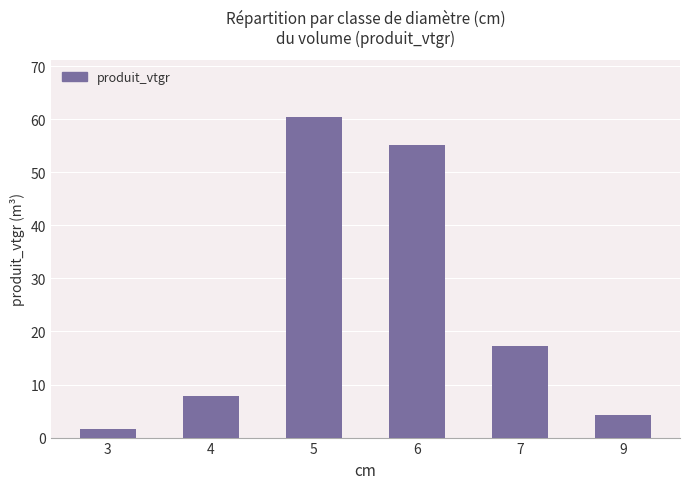

Which category has the highest value across all series?

5